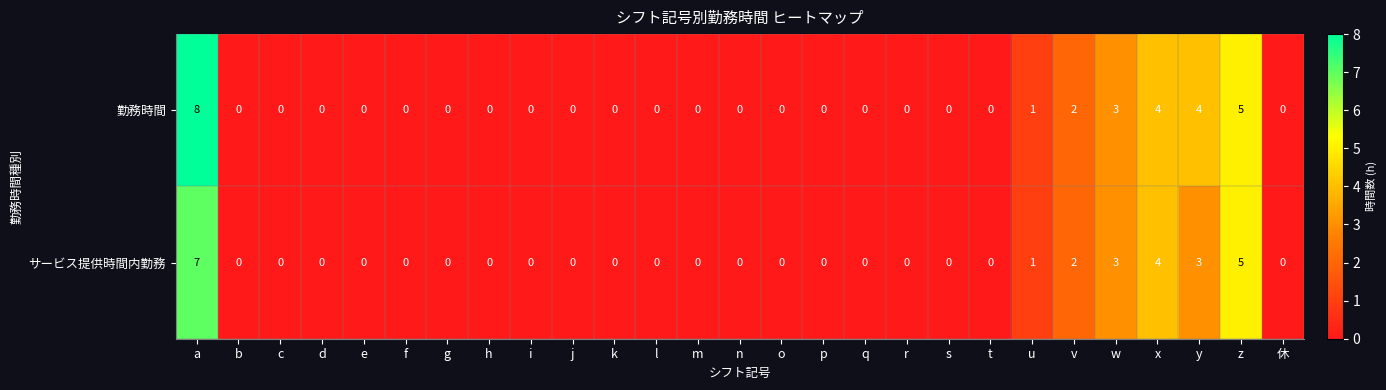

At which category is the sum across all series the highest?

a